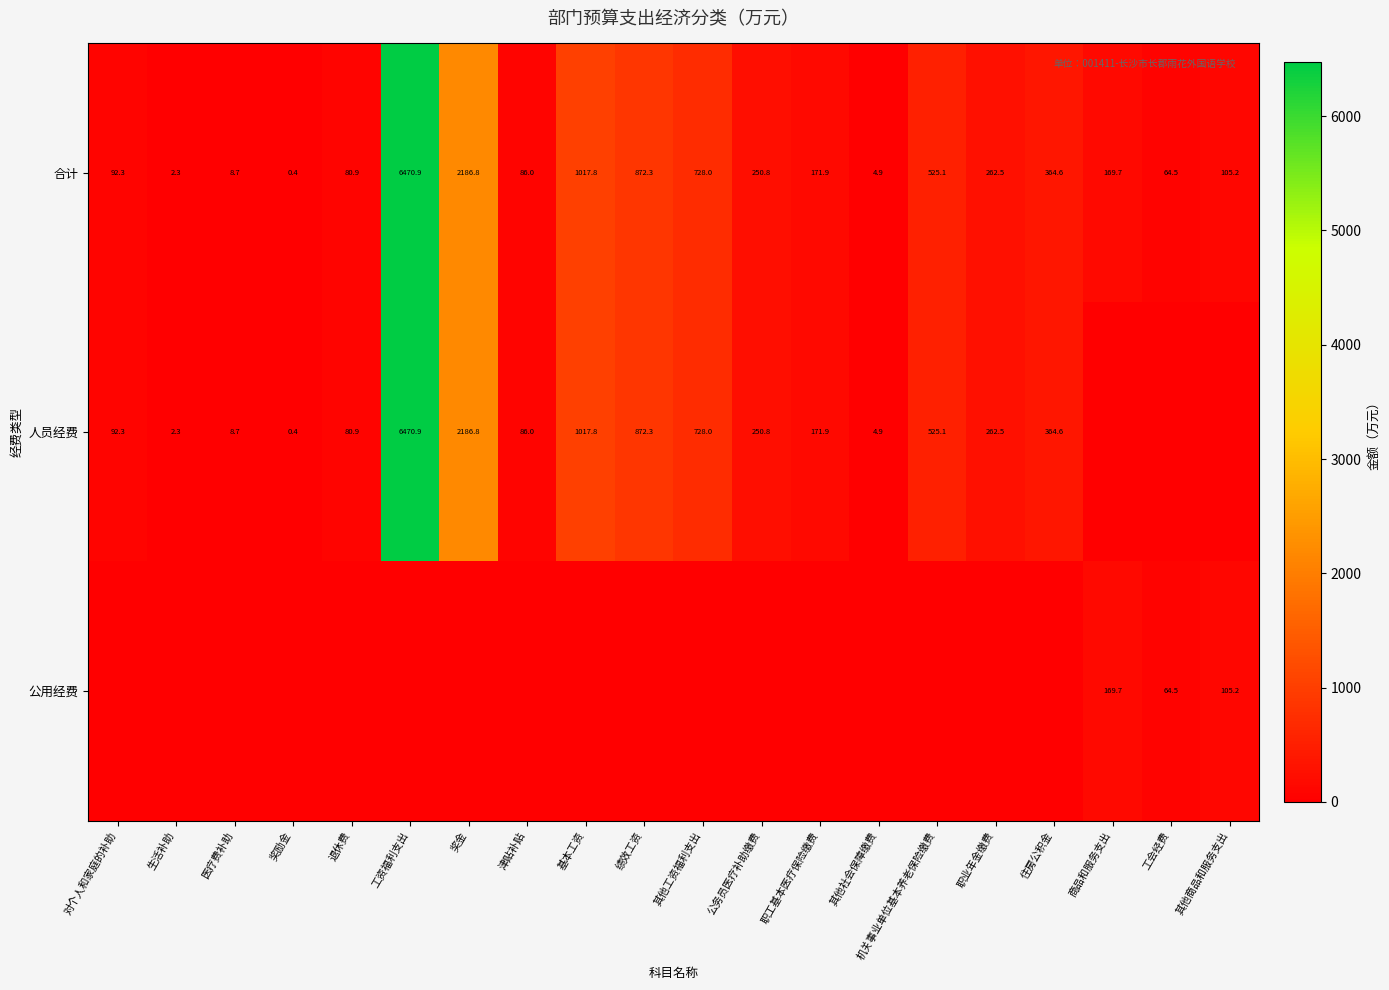

At which label does 合计 first exceed 171?

工资福利支出